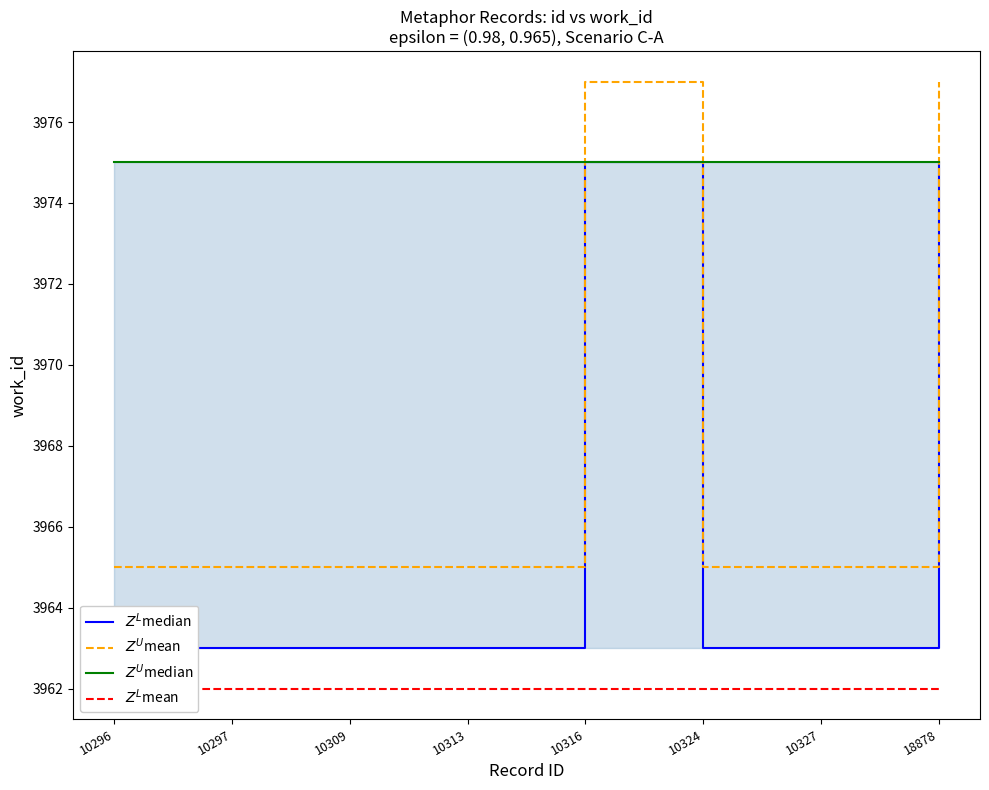

True or false: $Z^L$mean has a value of 3962 at 10324.

True